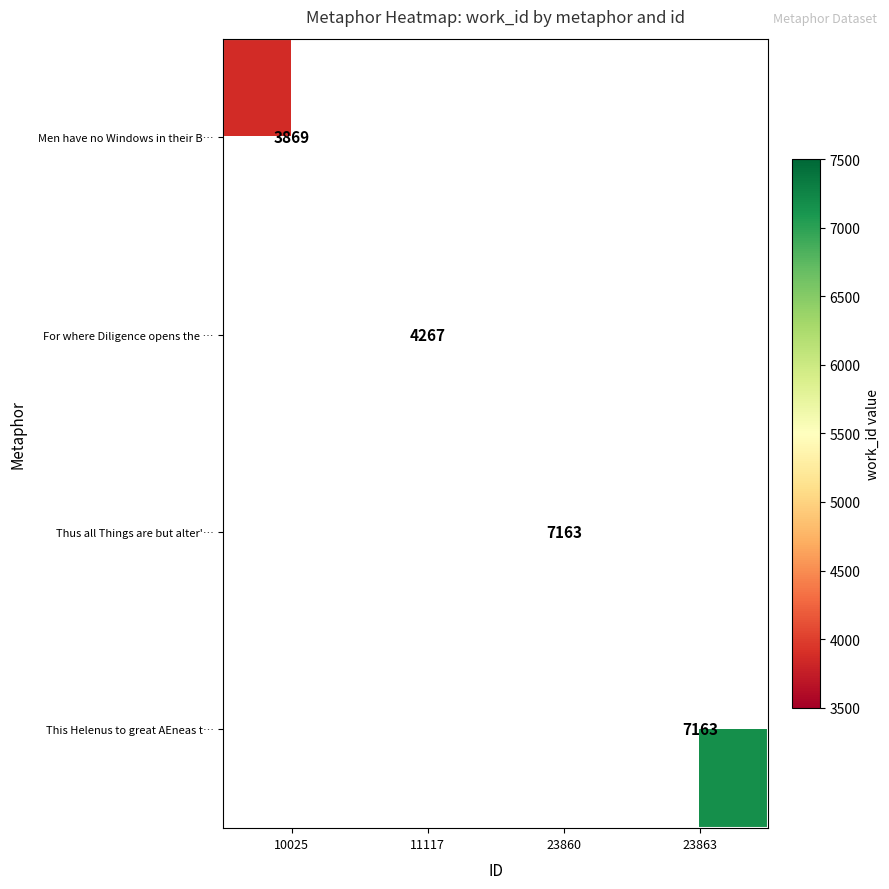

The Men have no Windows in their B… series shows 3869 at 10025. True or false?

True